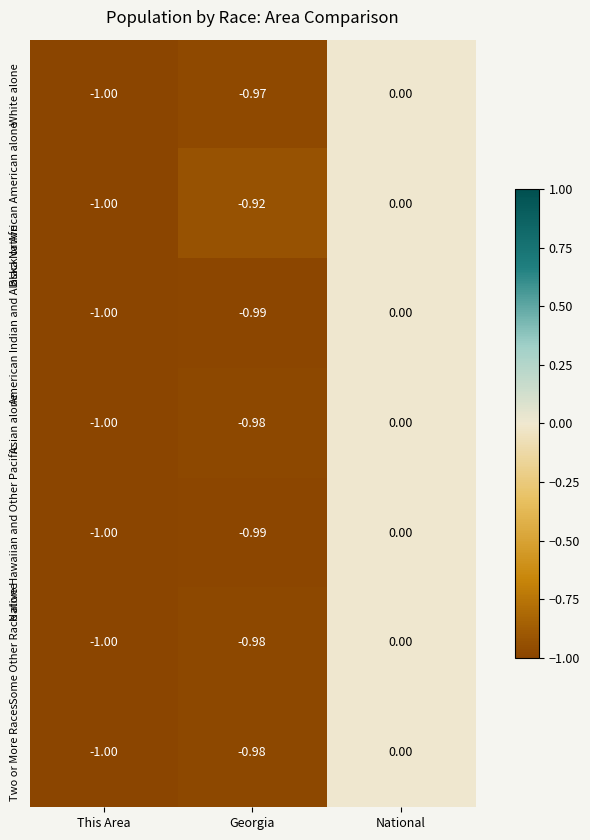

Where is White alone nearest to the value 0?

National